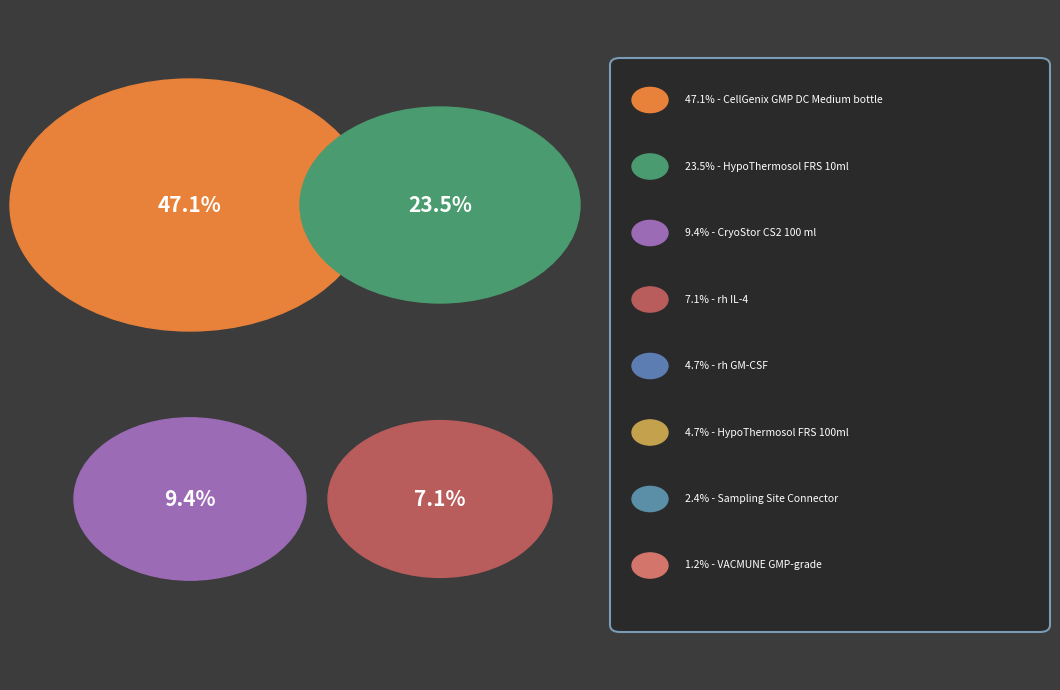

Which slice is the smallest?

VACMUNE GMP-grade